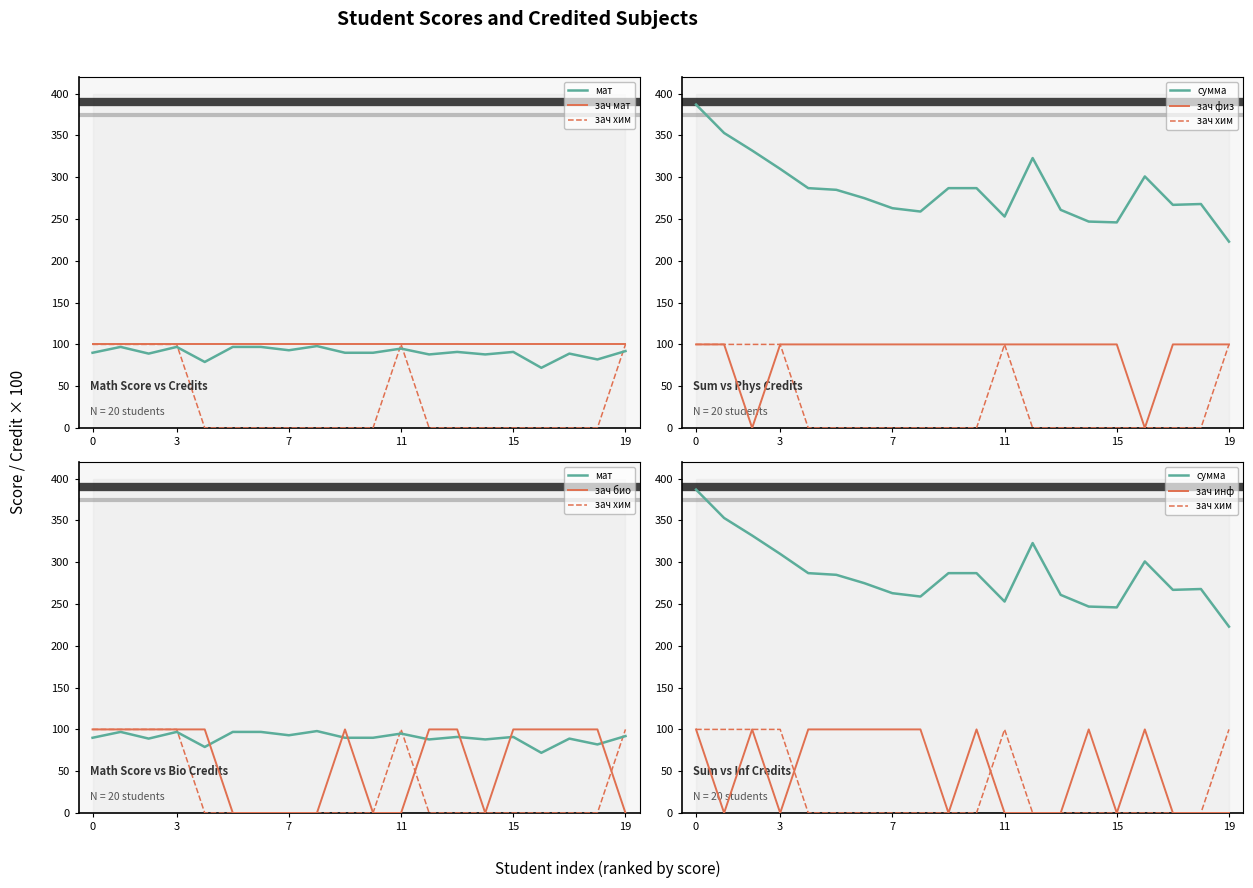

In мат, how many points are higher than both neighbors (excluding endpoints)?

7